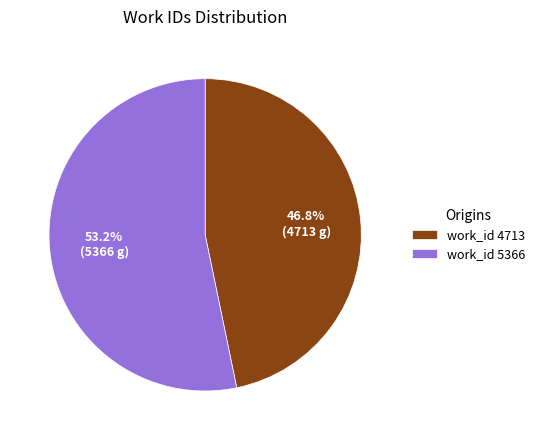

Is the sum of work_id 5366 and work_id 4713 greater than half?

Yes